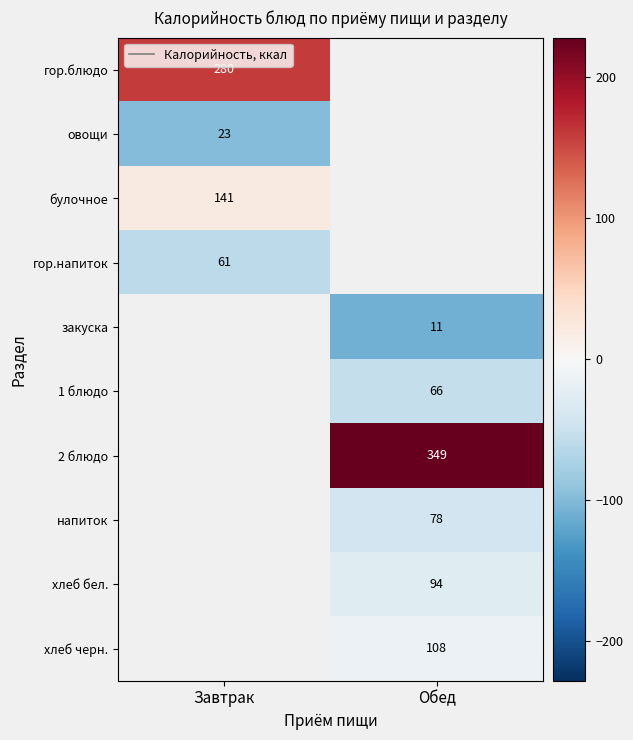

The value of гор.блюдо at Завтрак is 453.3. True or false?

False